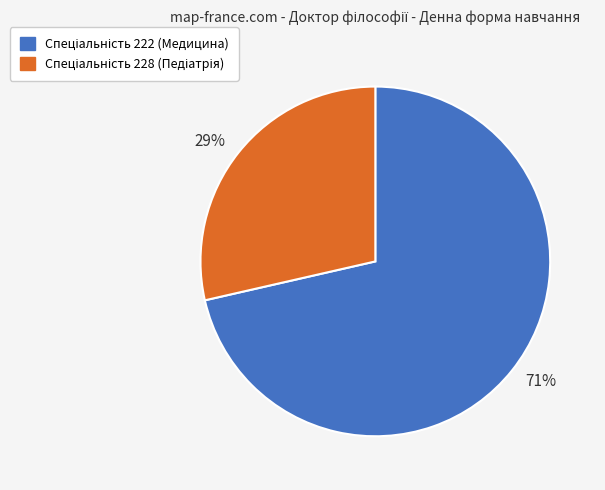

Between 71% and 29%, which is larger?

71%